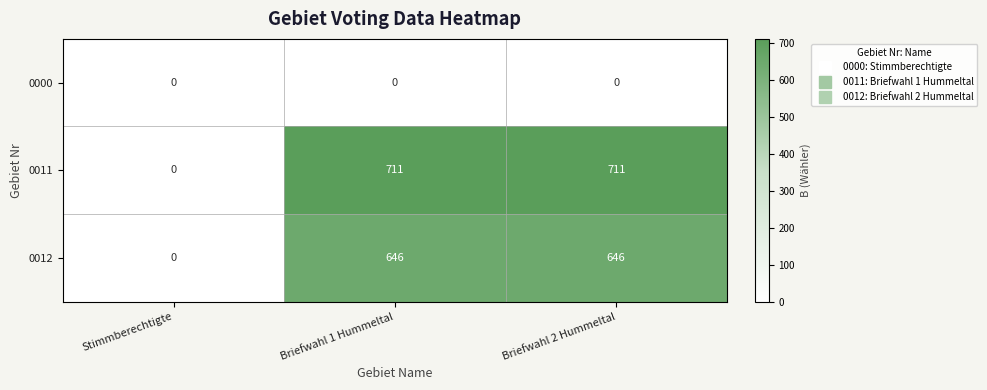

Which category has the lowest value in the 0011 series?

Stimmberechtigte